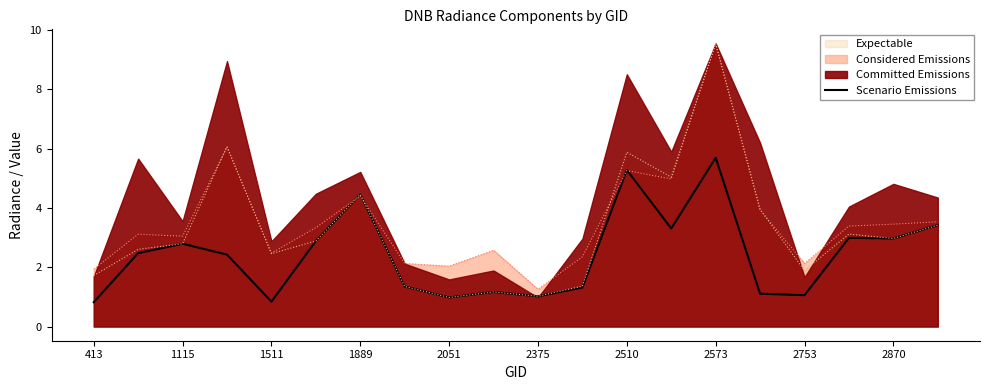

The Considered Emissions series shows 2.5 at 1511. True or false?

True